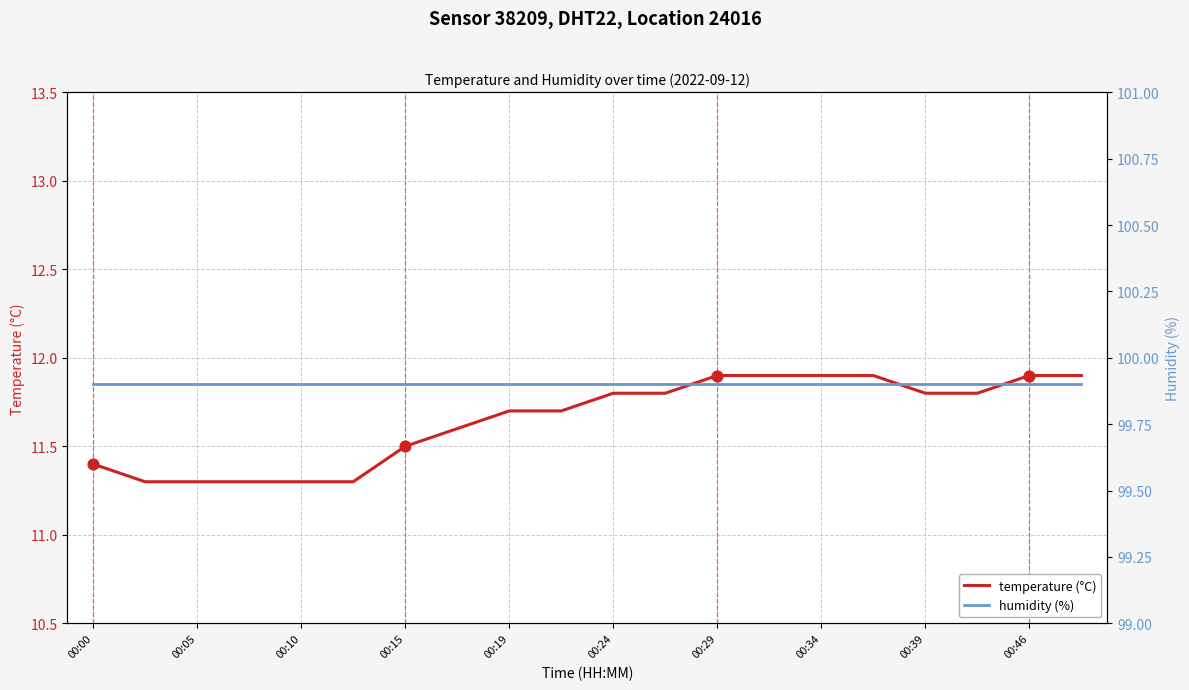

Which series has the largest Y range (max minus min)?

temperature